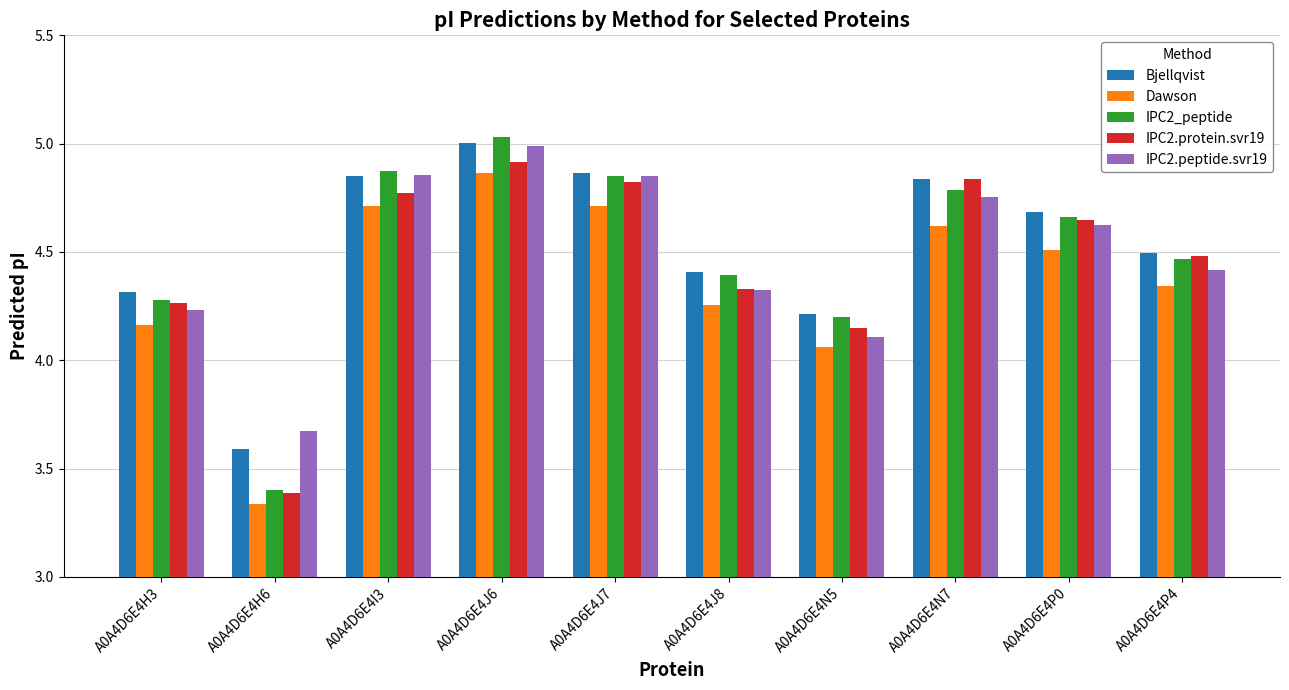

The value of IPC2_peptide at A0A4D6E4J6 is 5.0. True or false?

True